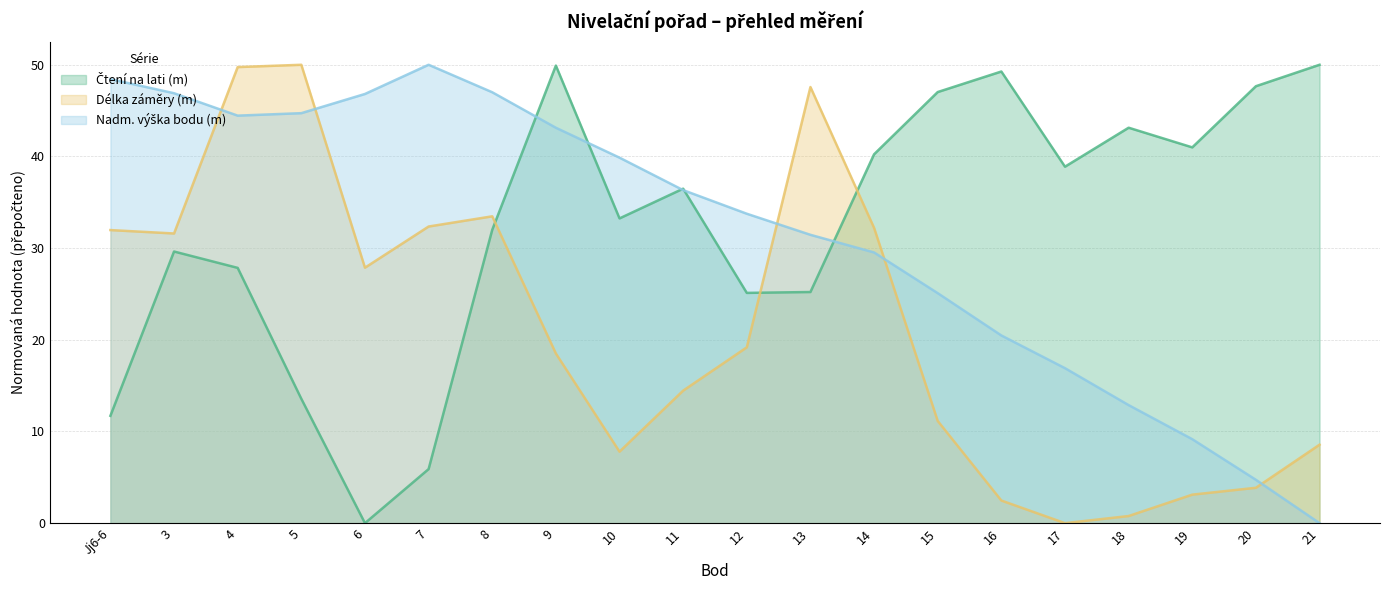

What is the difference between the highest and lowest values at 5?

36.4